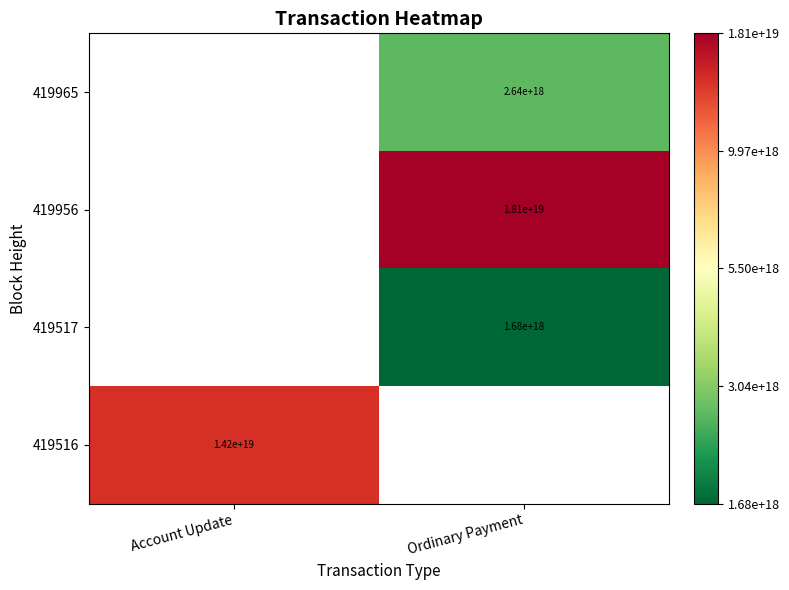

The 419956 series shows 32.9 at Ordinary Payment. True or false?

False